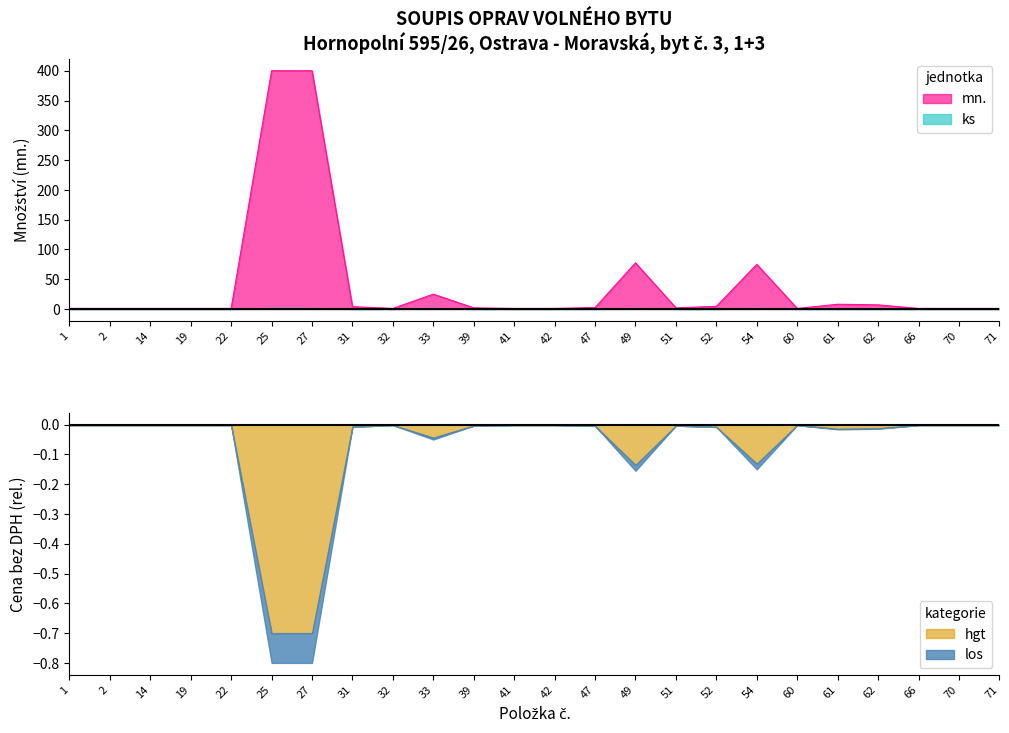

How many points are lower than both their immediate neighbors (excluding endpoints)?

3